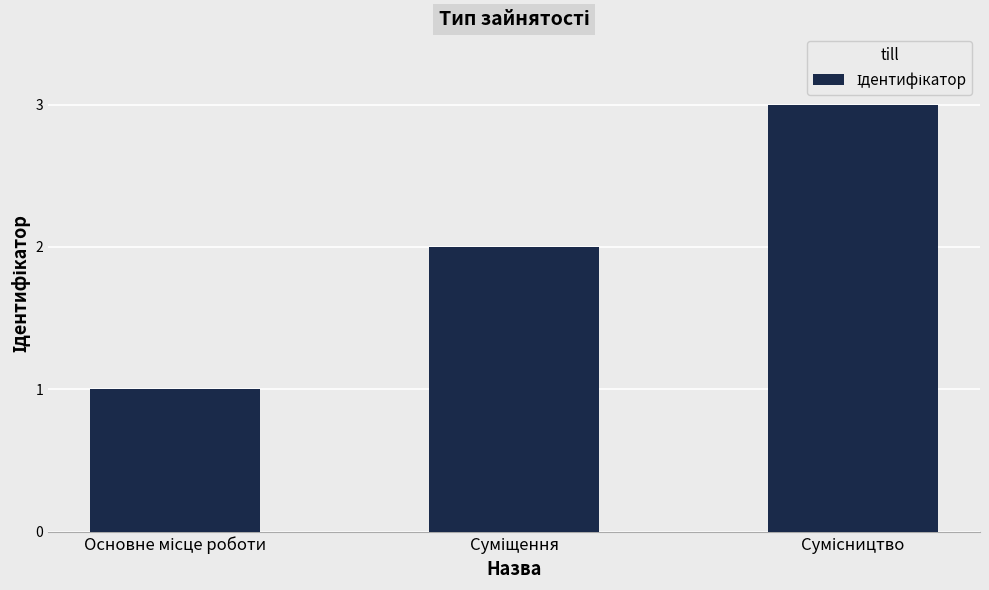

How many data points are less than 2?

1